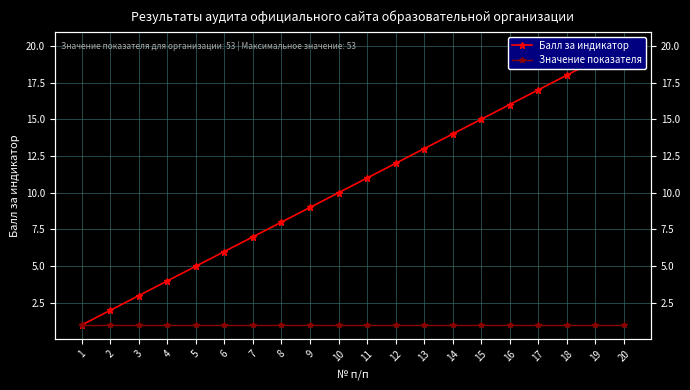

Is it true that Балл за индикатор equals 13 at 8?

False